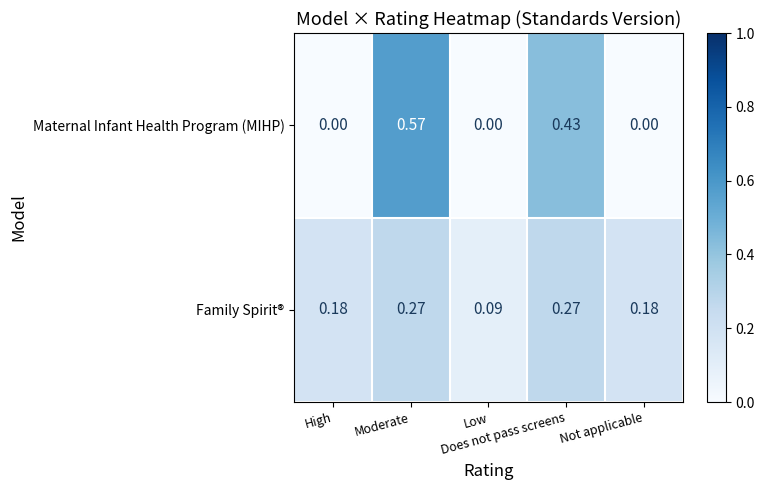

Which series has the largest range (max minus min)?

Maternal Infant Health Program (MIHP)